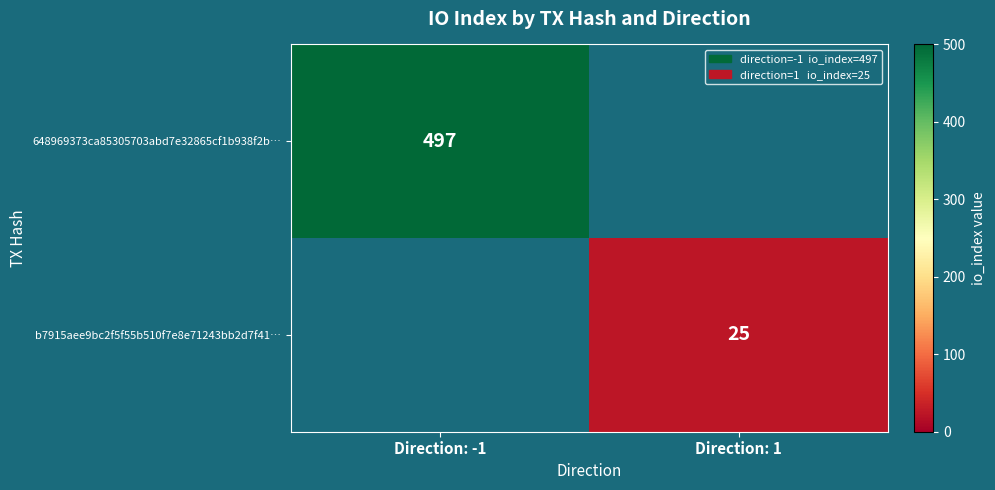

The b7915aee9bc2f5f55b510f7e8e71243bb2d7f41… series shows 25 at Direction: 1. True or false?

True